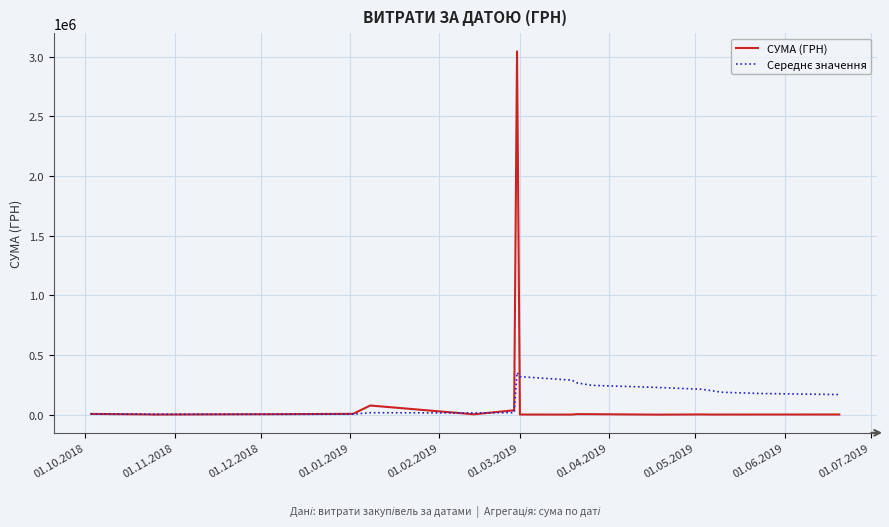

Which series has the largest range (max minus min)?

СУМА (ГРН)